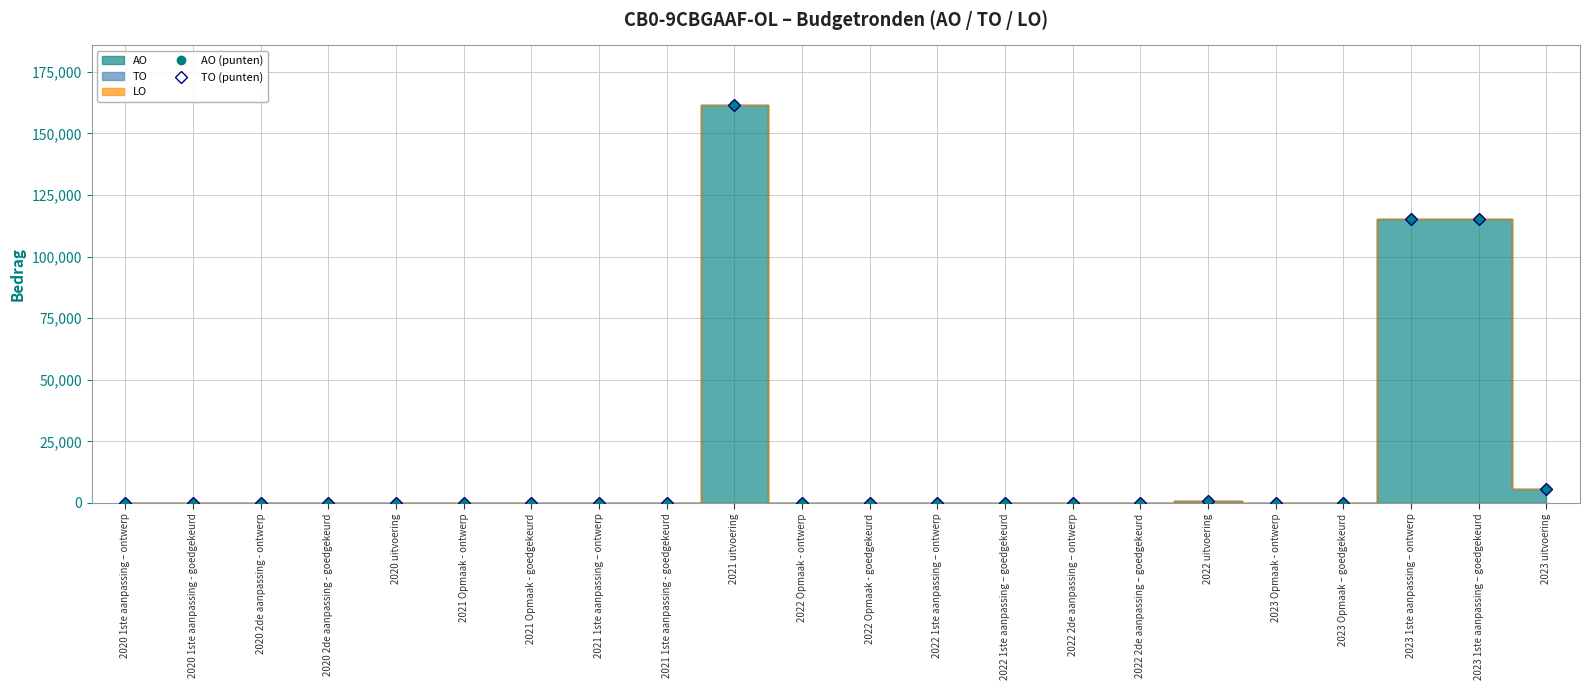

What is the sum of all TO (punten) values?

398389